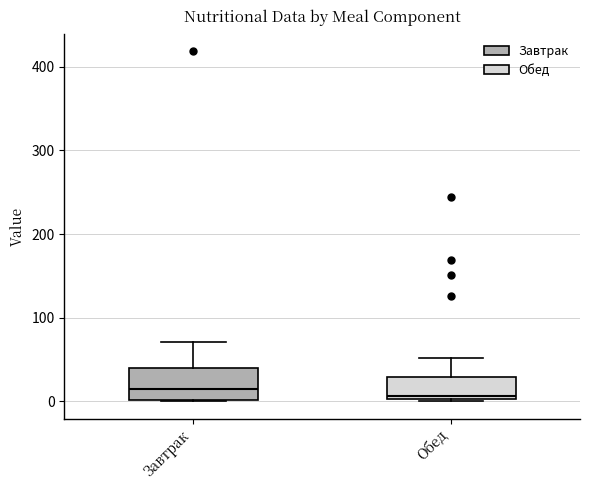

Where does the median line of the box for Завтрак sit on the y-axis? The values are not printed on the chart, so give them approximately, as read against the axis.

20